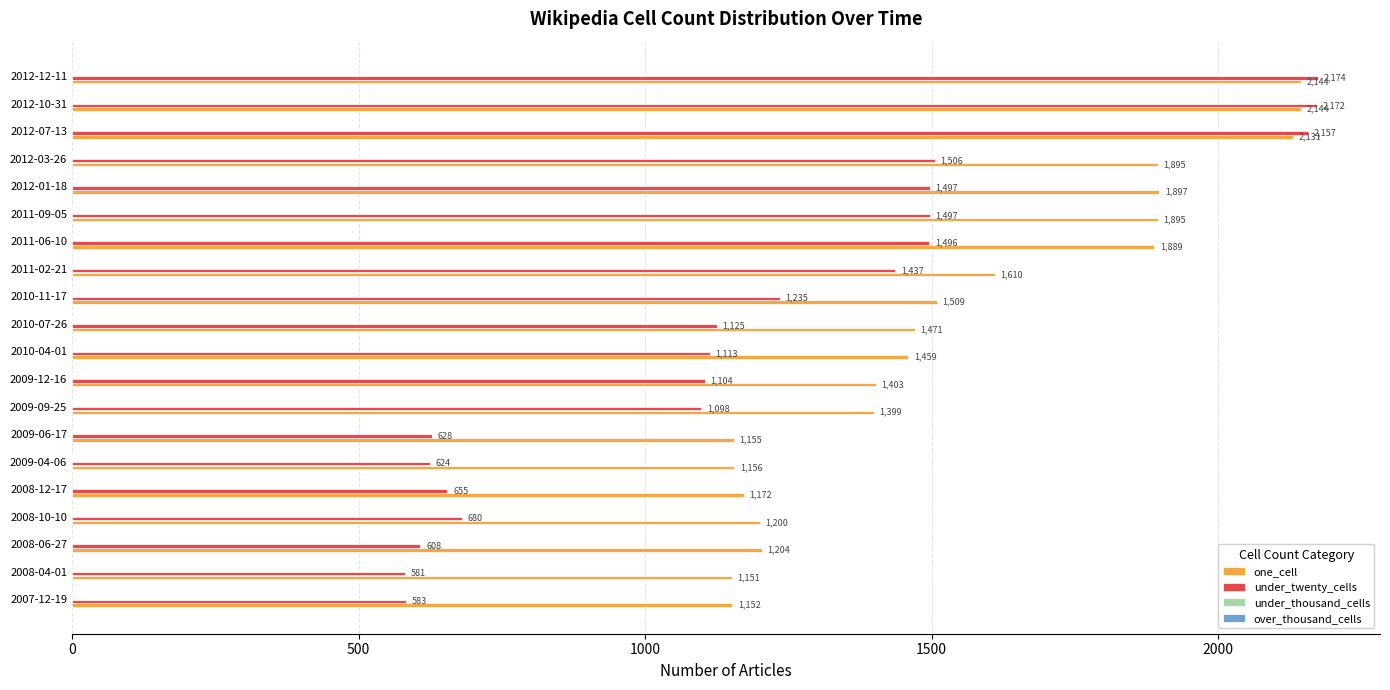

What is the sum of all under_twenty_cells values?

23970